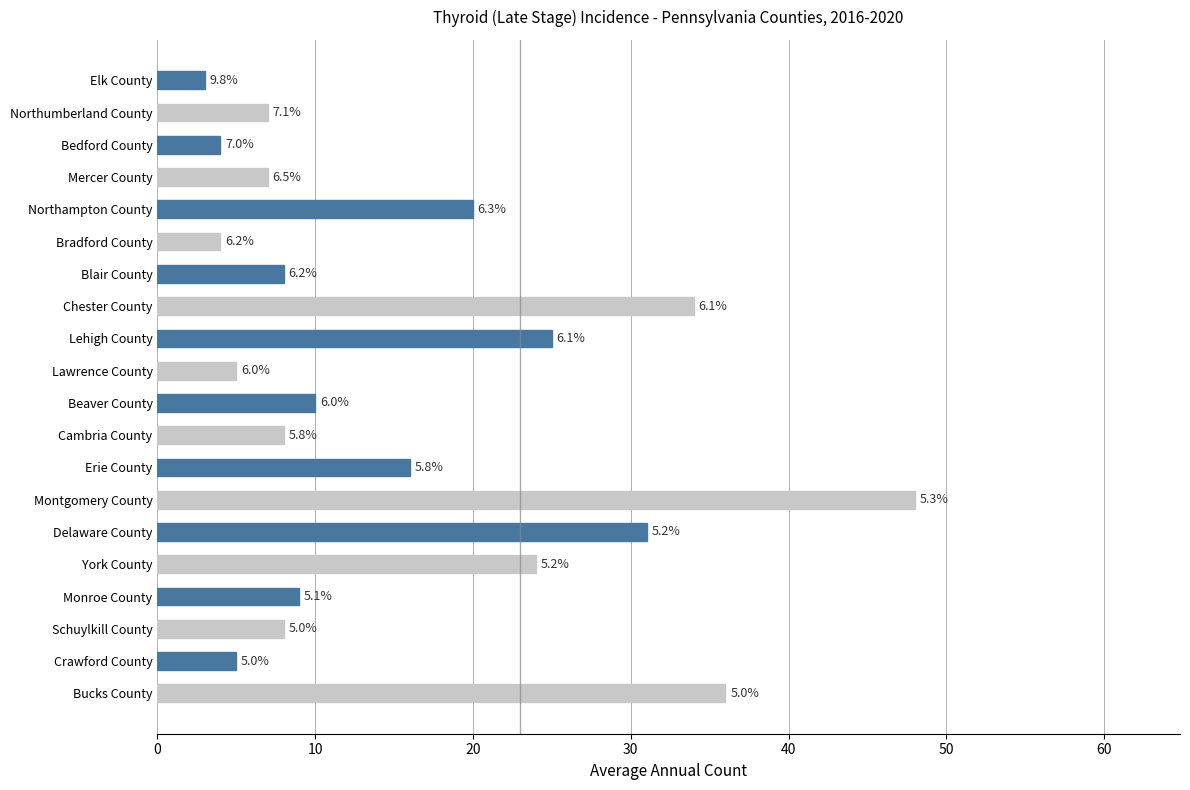

Does the chart contain any negative values?

No